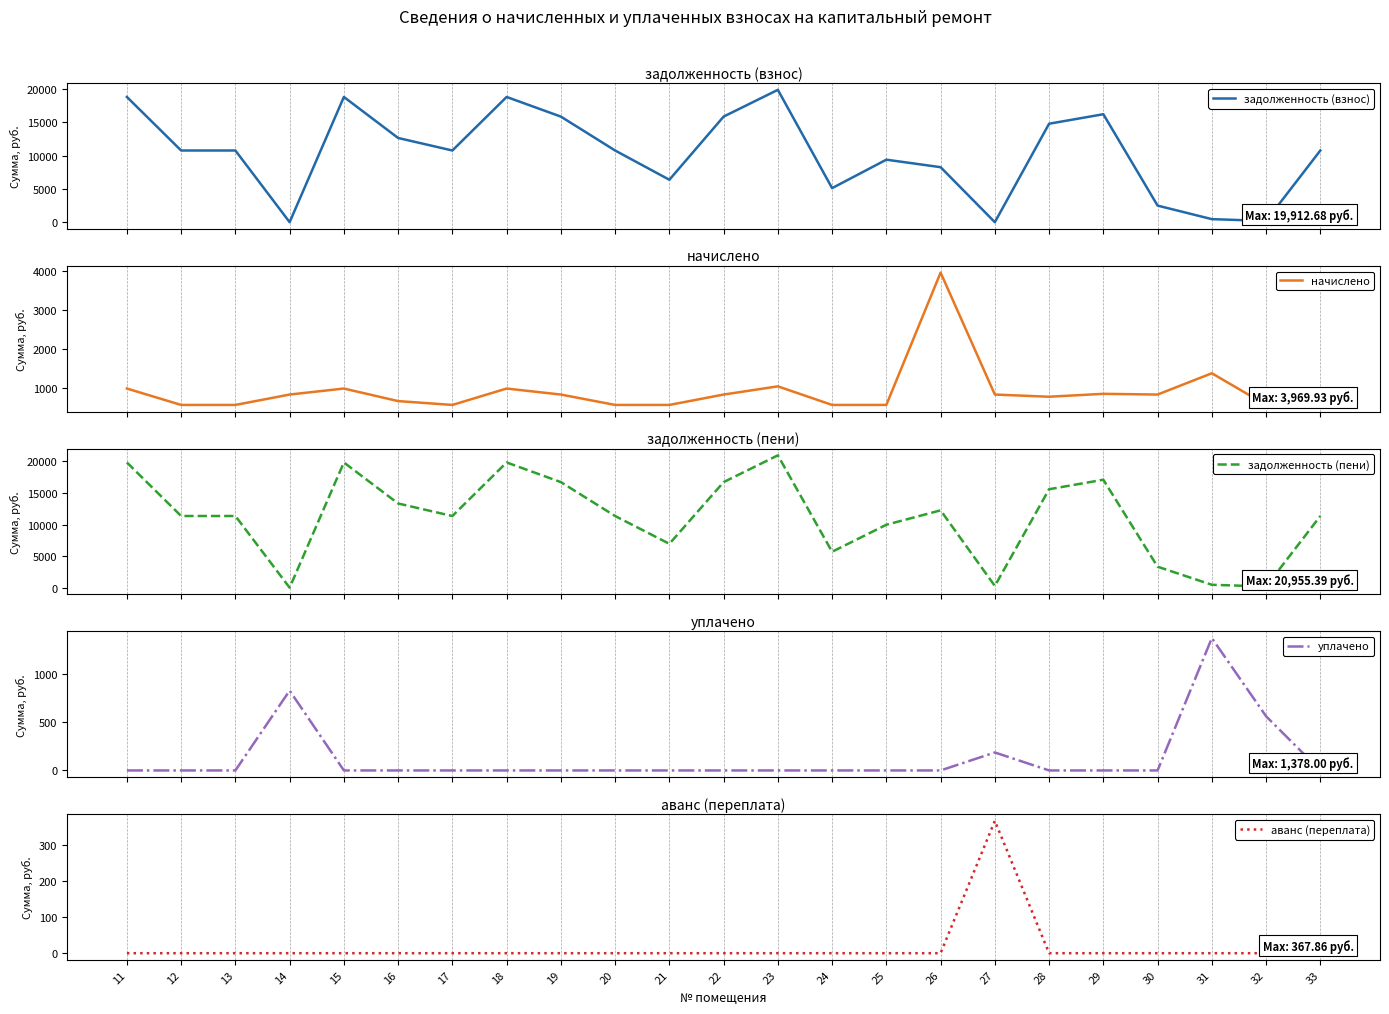

Reading left to right, transcribe all the data shown in this chart.

задолженность (взнос): 11=18840.7	12=10784.6	13=10784.6	14=0.2	15=18840.7	16=12668.8	17=10784.6	18=18840.7	19=15884.6	20=10784.6	21=6382.3	22=15884.6	23=19912.7	24=5121.9	25=9403.5	26=8274.4	27=0.0	28=14812.7	29=16242.0	30=2494.5	31=458.7	32=184.0	33=10784.6
начислено: 11=986.6	12=564.7	13=564.7	14=831.8	15=986.6	16=663.4	17=564.7	18=986.6	19=831.8	20=564.7	21=564.7	22=831.8	23=1042.7	24=564.7	25=564.7	26=3969.9	27=831.8	28=775.6	29=850.5	30=831.8	31=1379.5	32=564.7	33=564.7
задолженность (пени): 11=19827.3	12=11349.4	13=11349.4	14=0.6	15=19827.3	16=13332.1	17=11349.4	18=19827.3	19=16716.4	20=11349.4	21=6947.0	22=16716.4	23=20955.4	24=5686.6	25=9968.2	26=12244.3	27=276.9	28=15588.3	29=17092.5	30=3326.3	31=460.2	32=184.7	33=11349.4
уплачено: 11=0.0	12=0.0	13=0.0	14=831.3	15=0.0	16=0.0	17=0.0	18=0.0	19=0.0	20=0.0	21=0.0	22=0.0	23=0.0	24=0.0	25=0.0	26=0.0	27=187.0	28=0.0	29=0.0	30=0.0	31=1378.0	32=564.0	33=0.0
аванс (переплата): 11=0.0	12=0.0	13=0.0	14=0.0	15=0.0	16=0.0	17=0.0	18=0.0	19=0.0	20=0.0	21=0.0	22=0.0	23=0.0	24=0.0	25=0.0	26=0.0	27=367.9	28=0.0	29=0.0	30=0.0	31=0.0	32=0.0	33=0.0